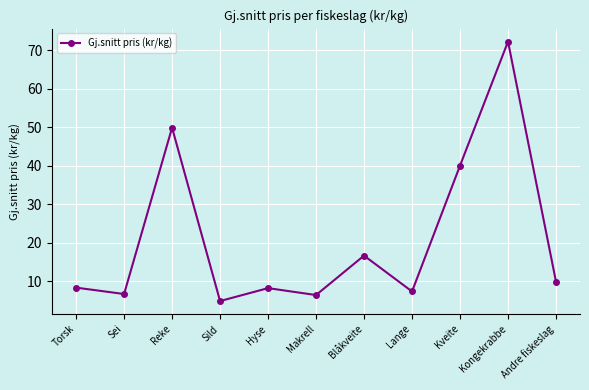

How many distinct data groups are displayed?

1